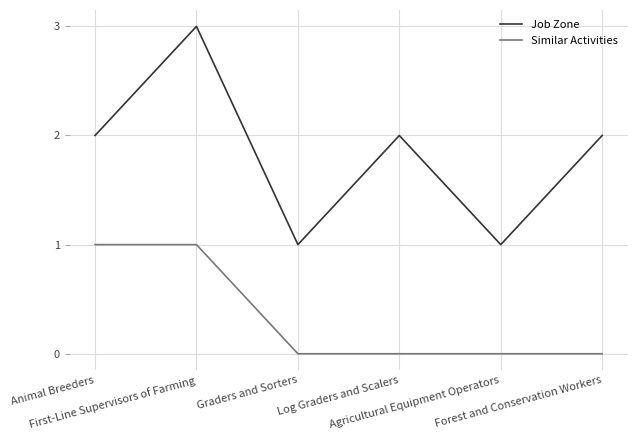

Rank the series by their maximum value, from highest to lowest.

Job Zone, Similar Activities